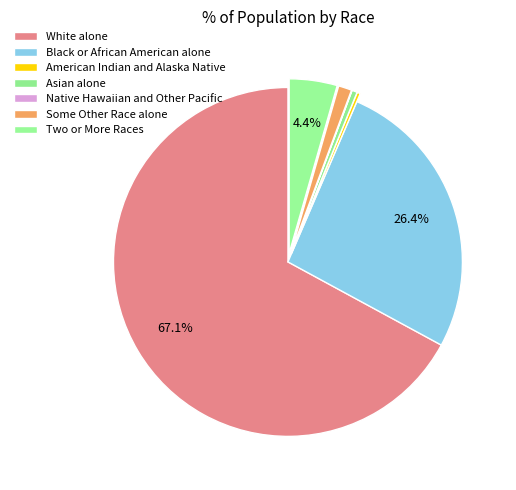

Count the number of slices in the pie.

7